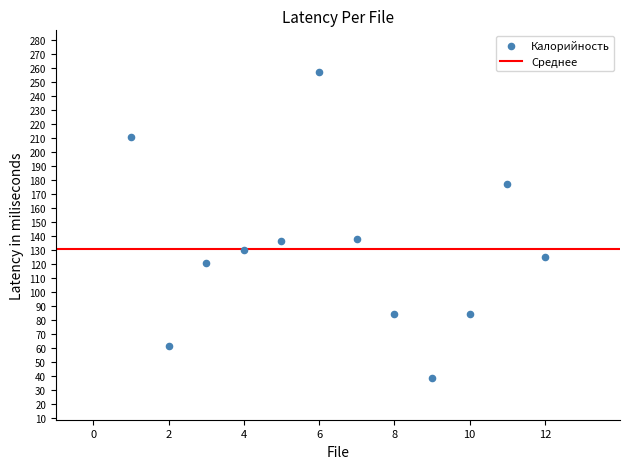

What is the average X value?

6.5